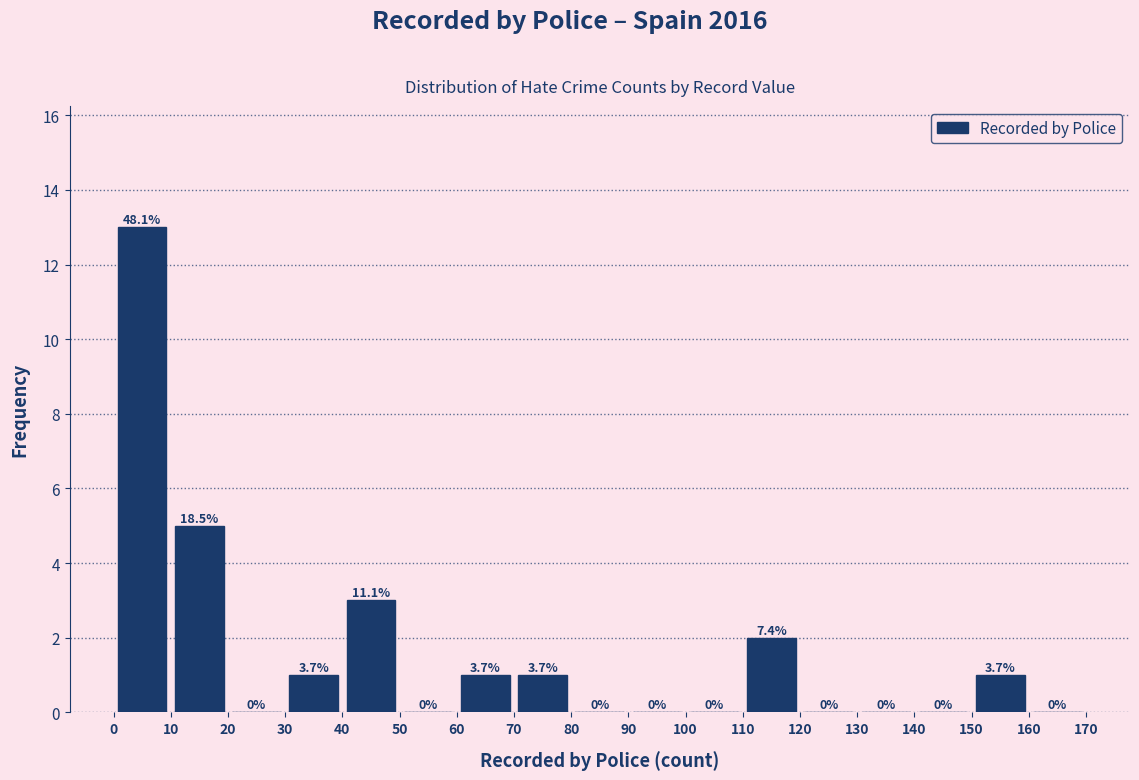

Which range on the x-axis has the tallest bar?

0 to 10